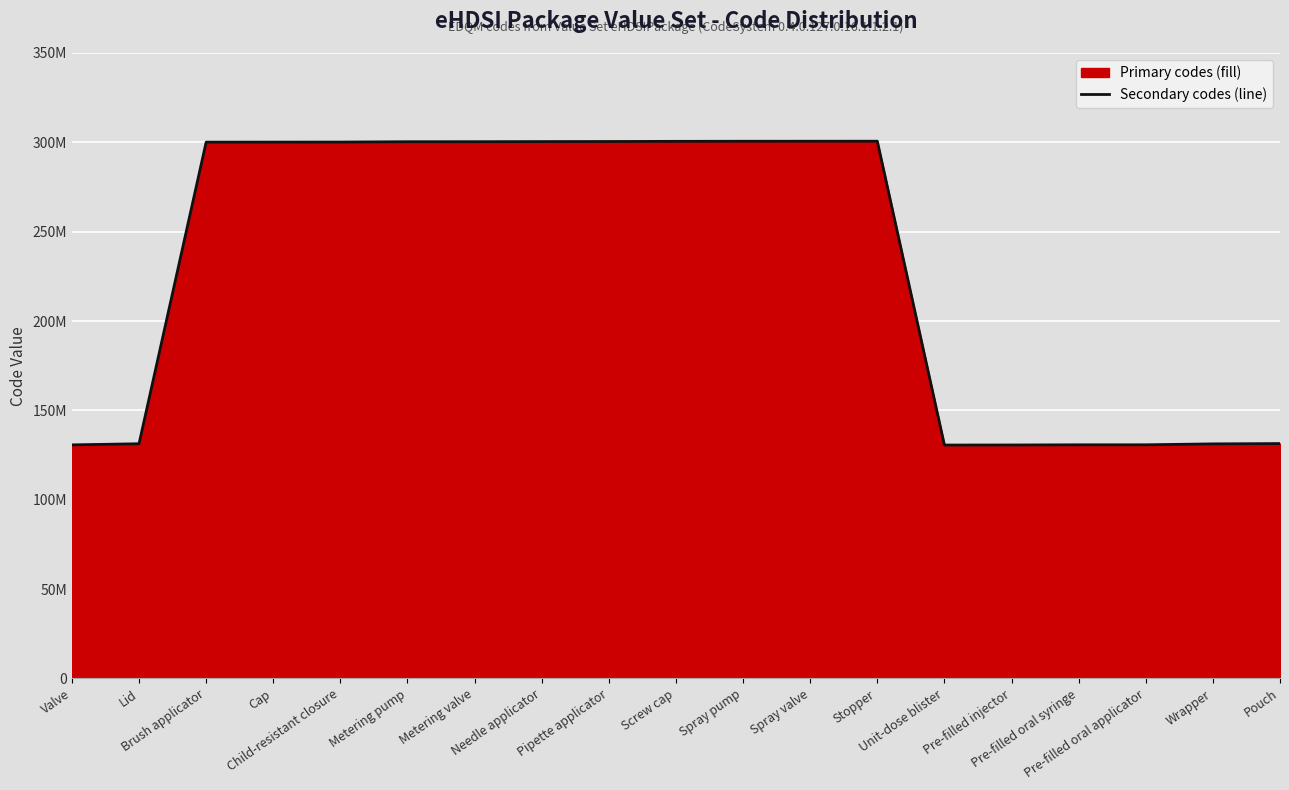

At which label does the data first exceed 30013000?

Child-resistant closure